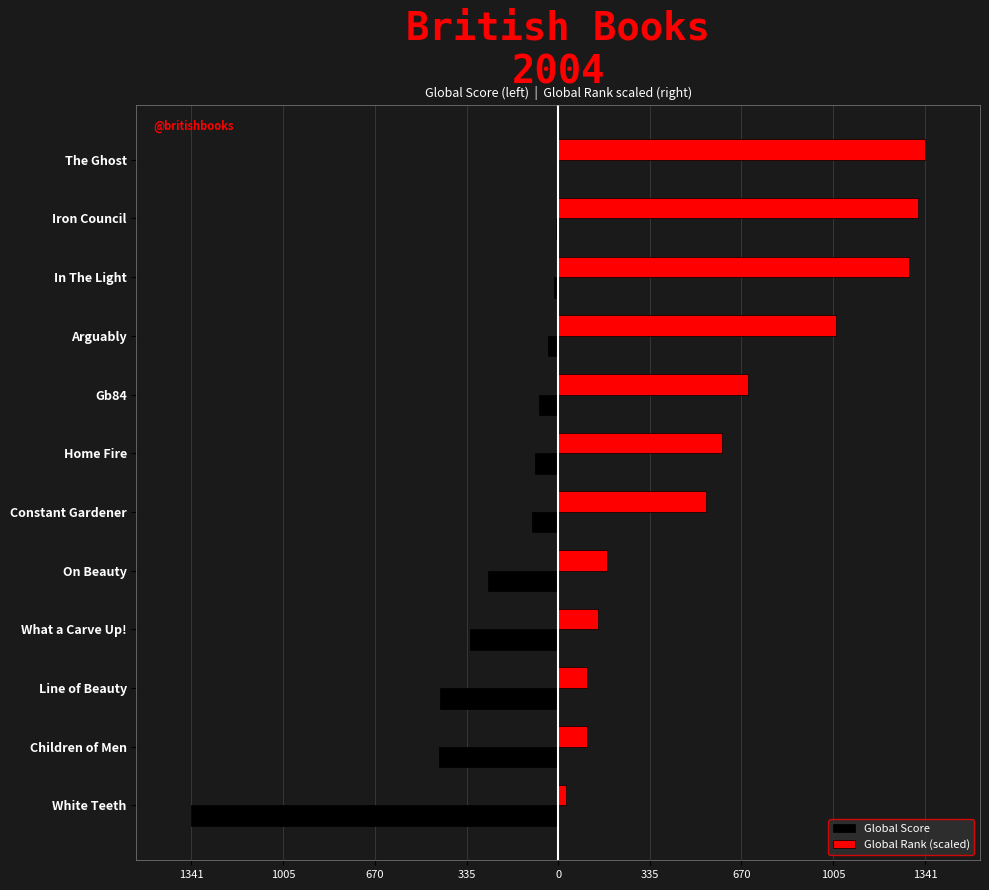

What are all the series names shown in the legend?

Global Score, Global Rank (scaled)